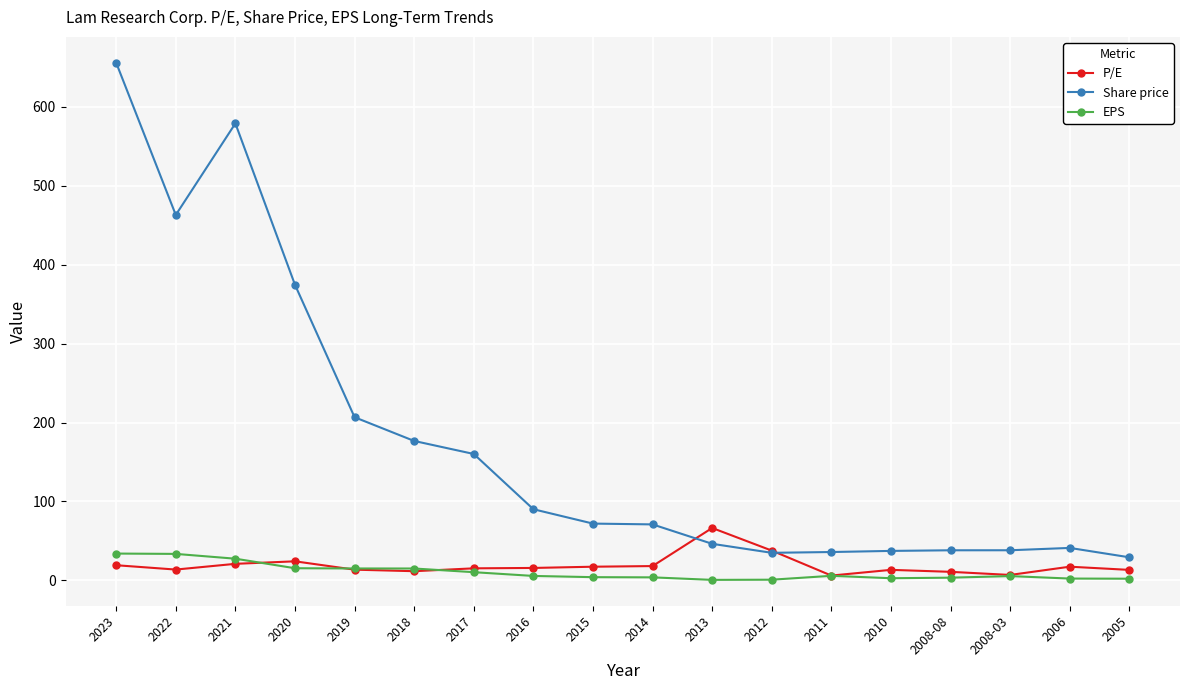

Count the number of data series in this chart.

3